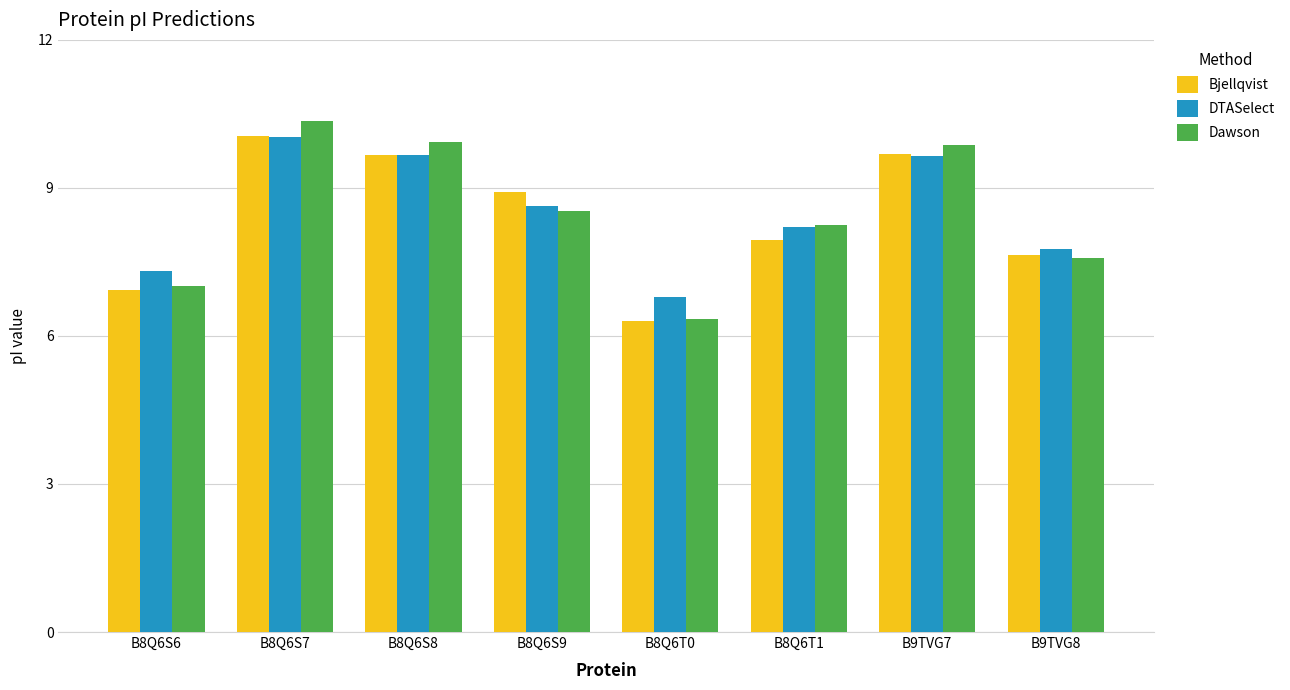

Which series has the largest range (max minus min)?

Dawson